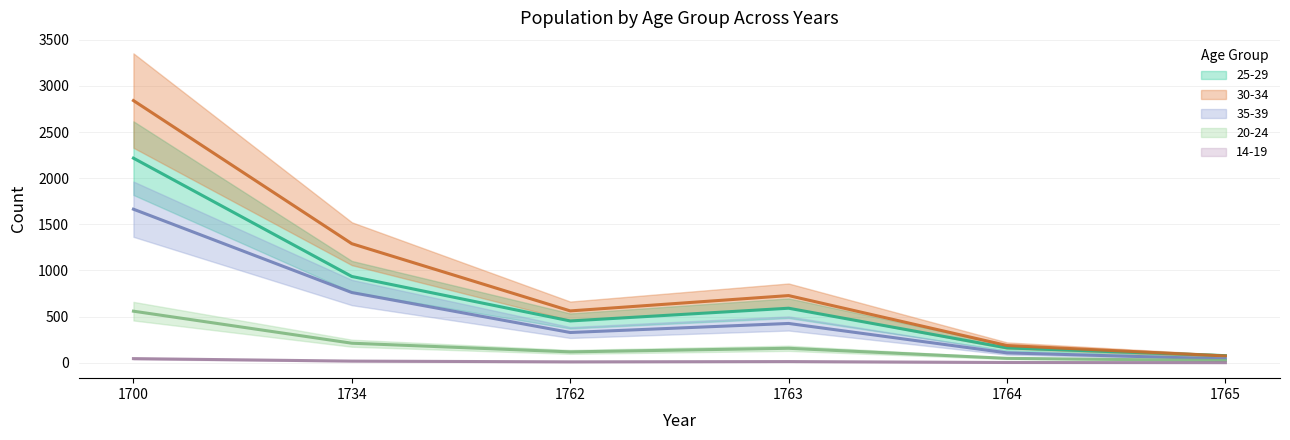

What is the difference between the highest and lowest values at 1734?

1272